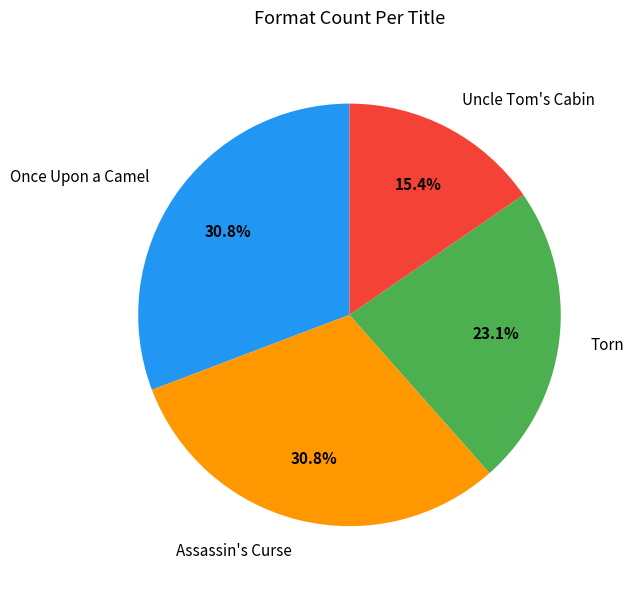

Is the sum of Once Upon a Camel and Torn greater than half?

Yes